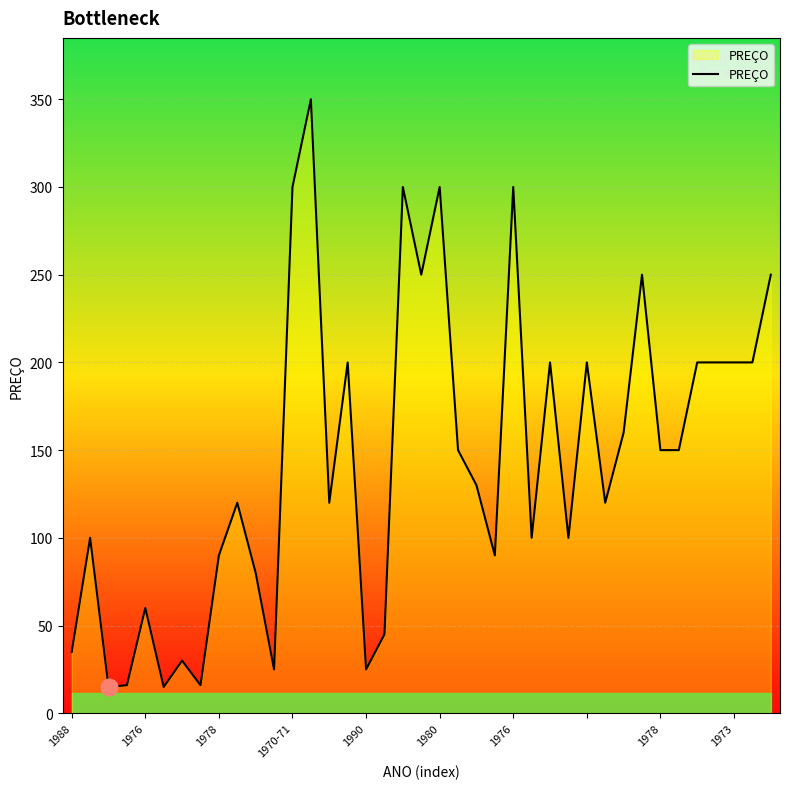

What is the difference between the maximum and minimum values?

335